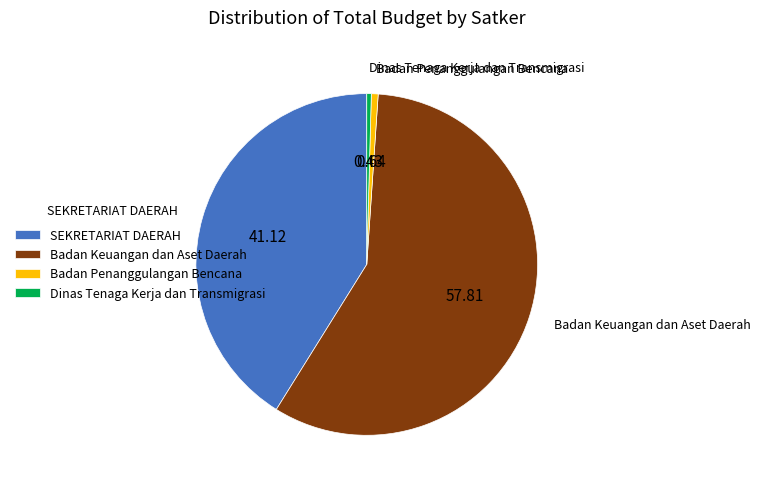

Is SEKRETARIAT DAERAH the majority of the pie?

No